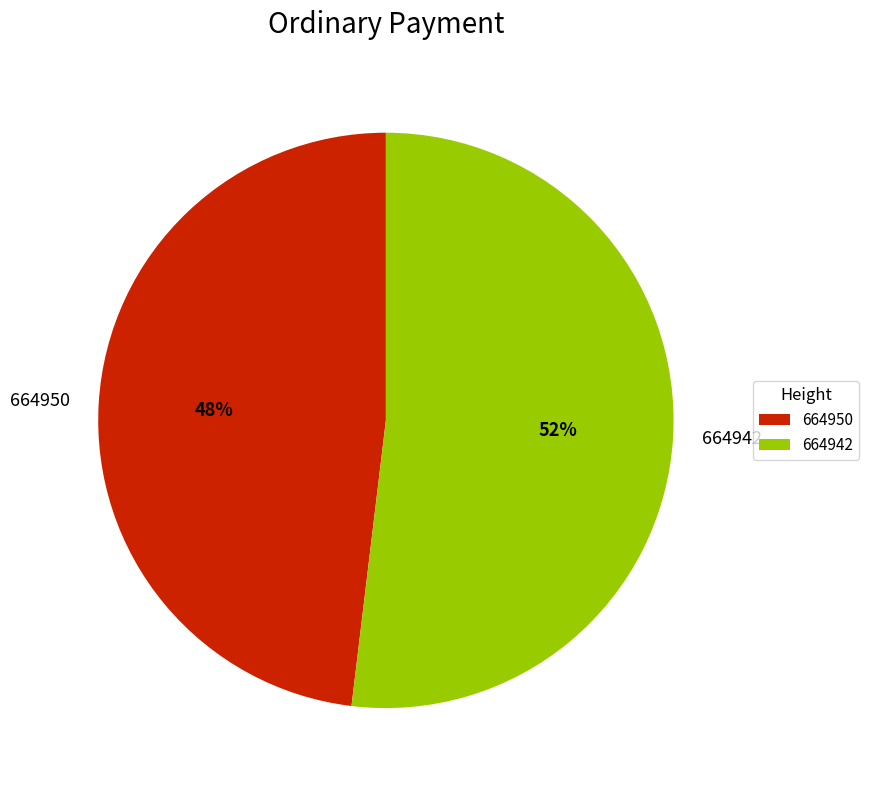

To the nearest percent, what portion does 664942 represent?

52%